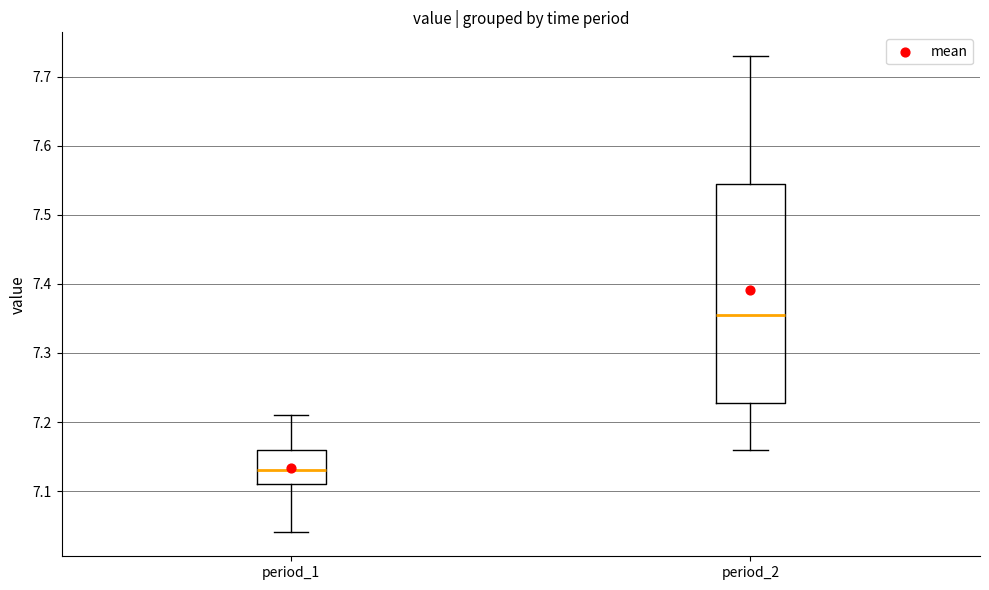

Which box has the highest median line?

period_2